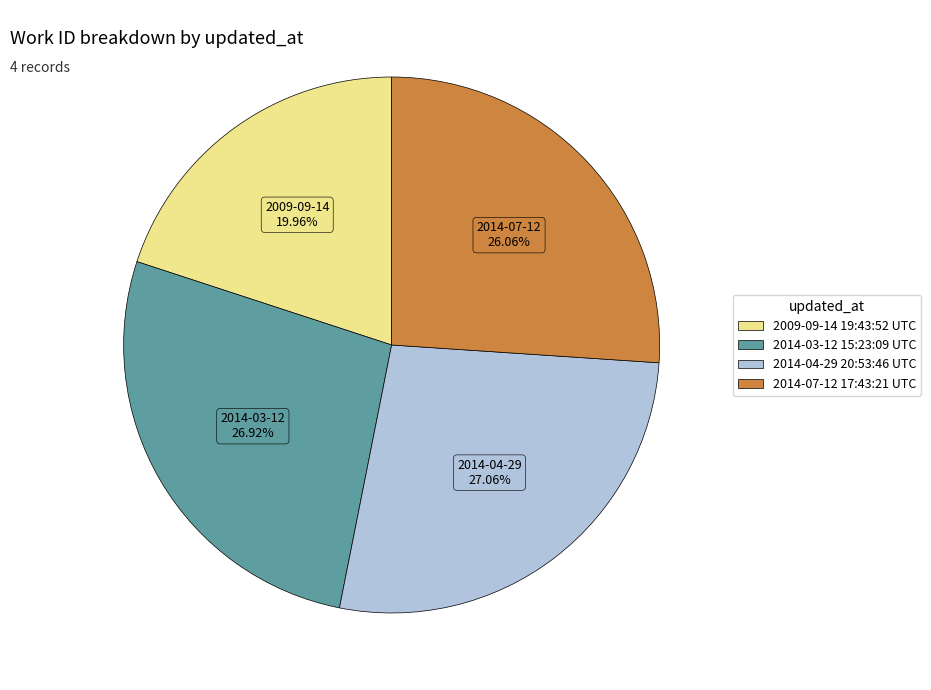

Count the number of slices in the pie.

4